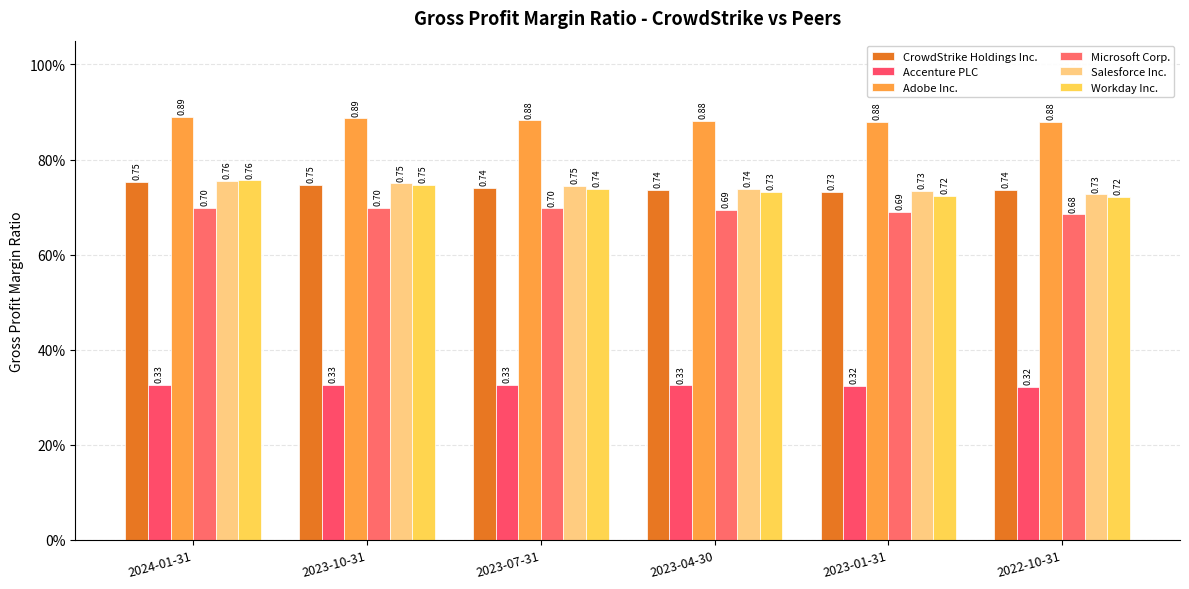

Between 2023-04-30 and 2023-01-31, which series saw the biggest shift?

Workday Inc.